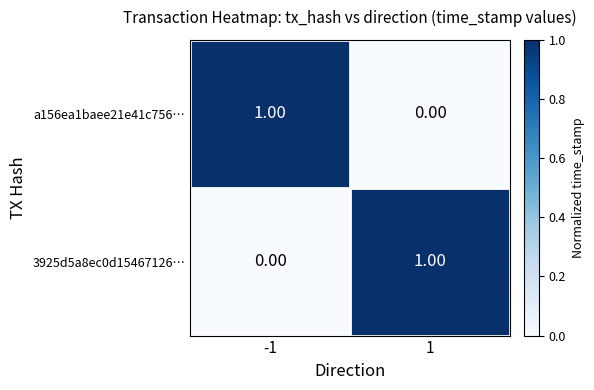

Rank the categories by a156ea1baee21e41c756… value from lowest to highest.

1, -1